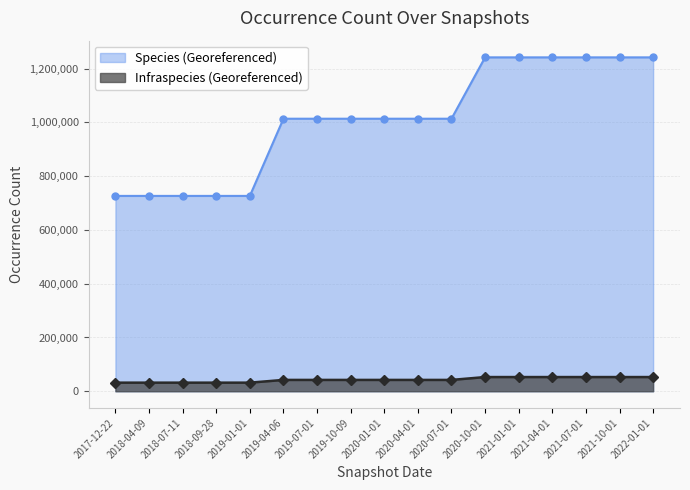

What is the value of the Species (Georeferenced) point at the 5th from the left?

726481